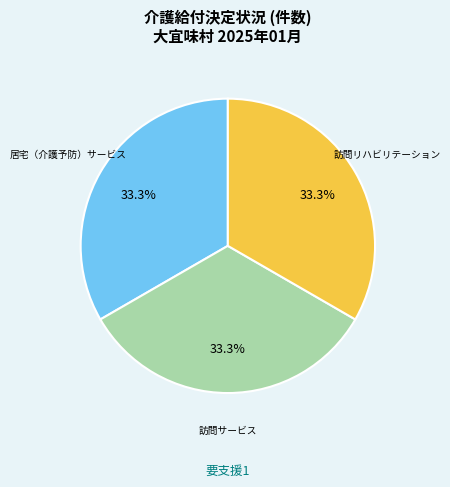

Is there a majority slice in this chart?

No